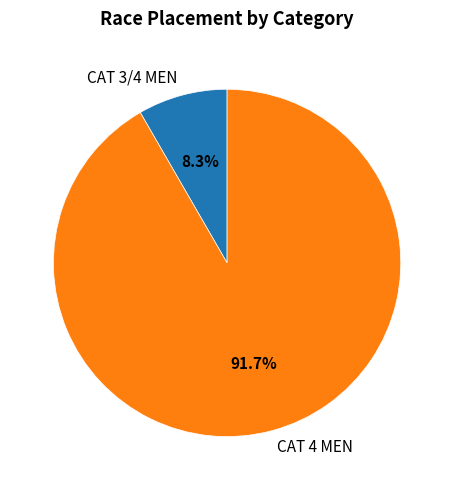

True or false: CAT 3/4 MEN accounts for 8% of the total.

True